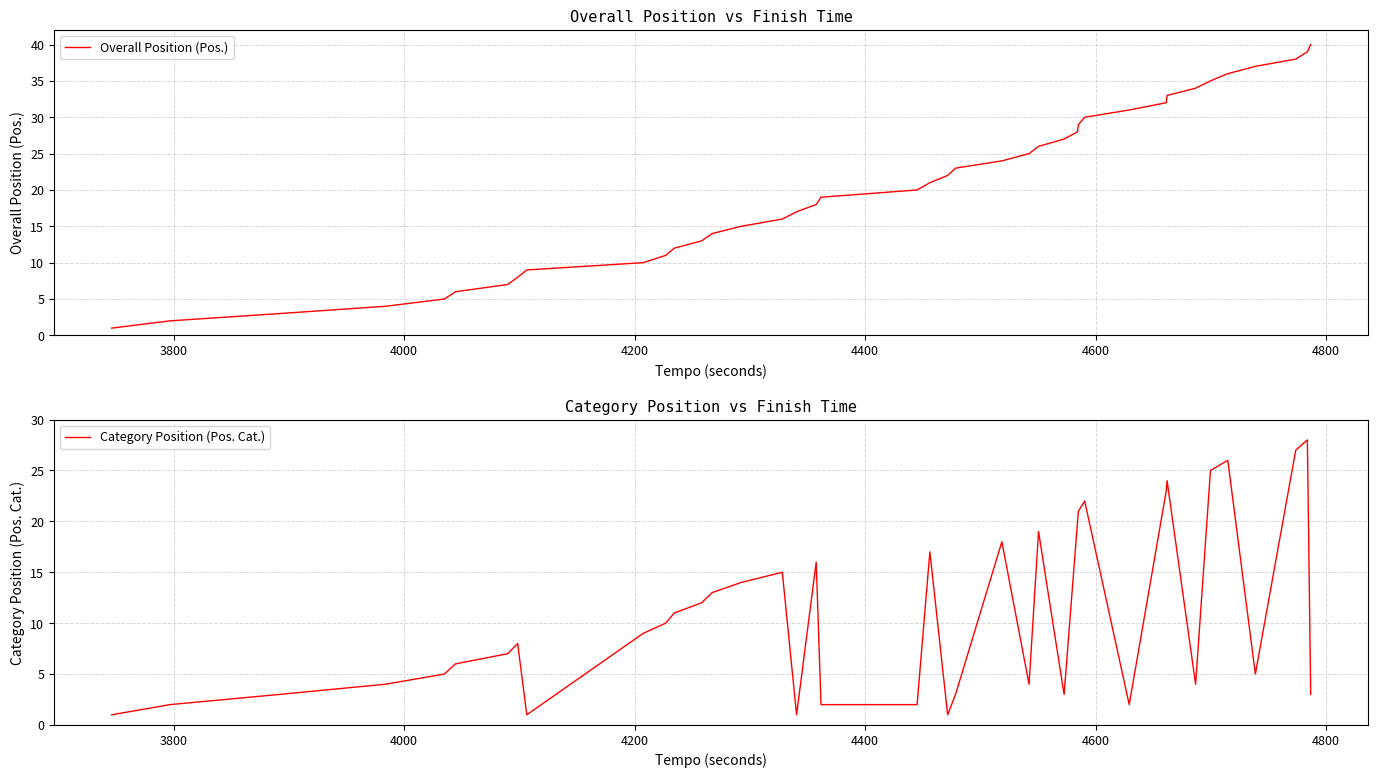

What is the highest value of the Category Position (Pos. Cat.) series?

28